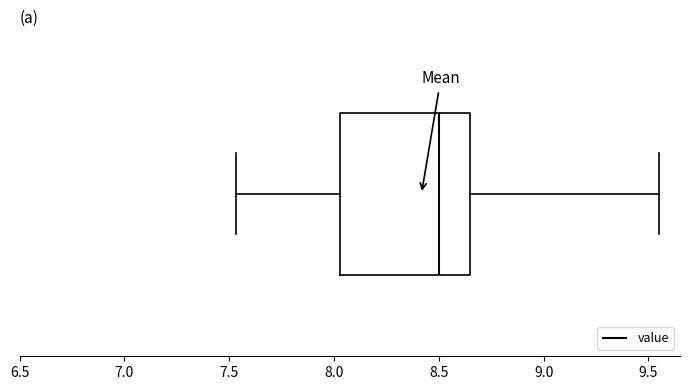

Read this box plot against the x-axis: the position of the median line, the range covered by the box, and the ends of both whiskers. The values are not printed on the chart, so give them approximately, as read against the axis.

median 8.50, box 8.05 to 8.65, whiskers 7.55 to 9.55